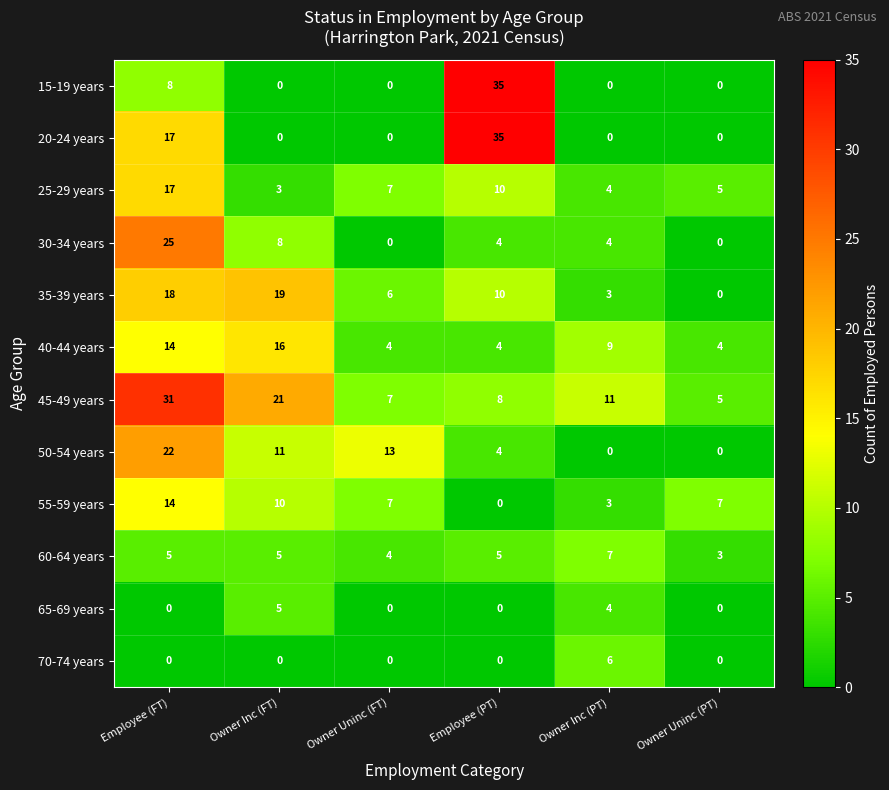

Count the 40-44 years values in the range 4 to 14.

5